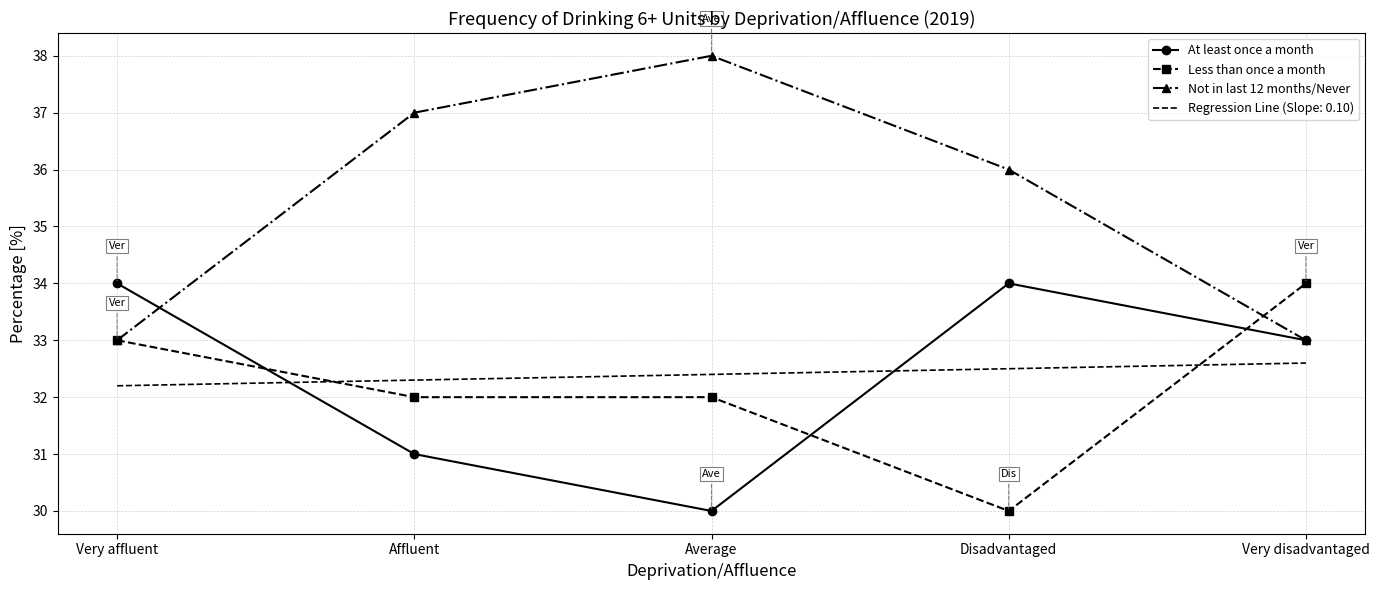

In At least once a month, how many points are lower than both neighbors (excluding endpoints)?

1